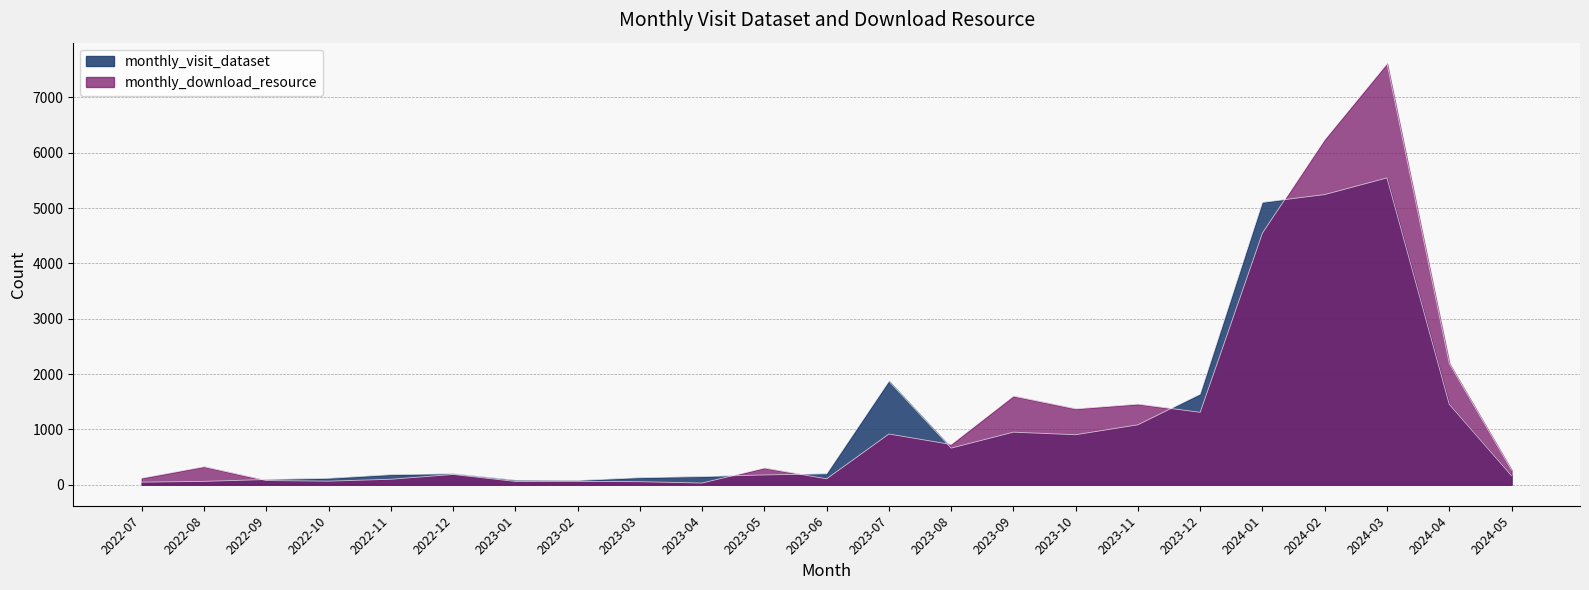

What is the label of the 11th point from the left?

2023-05